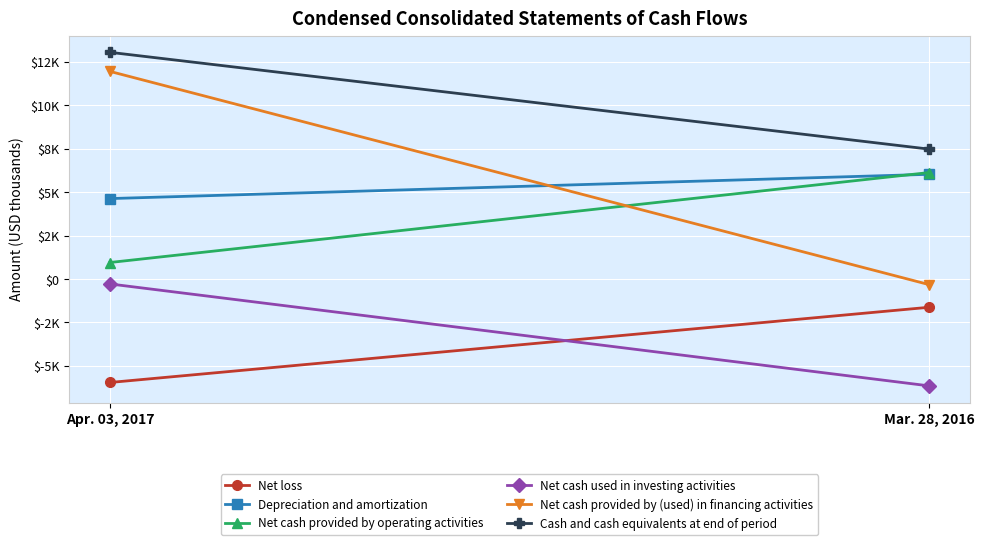

What is the sum of the Depreciation and amortization values at Mar. 28, 2016 and Apr. 03, 2017?

10655